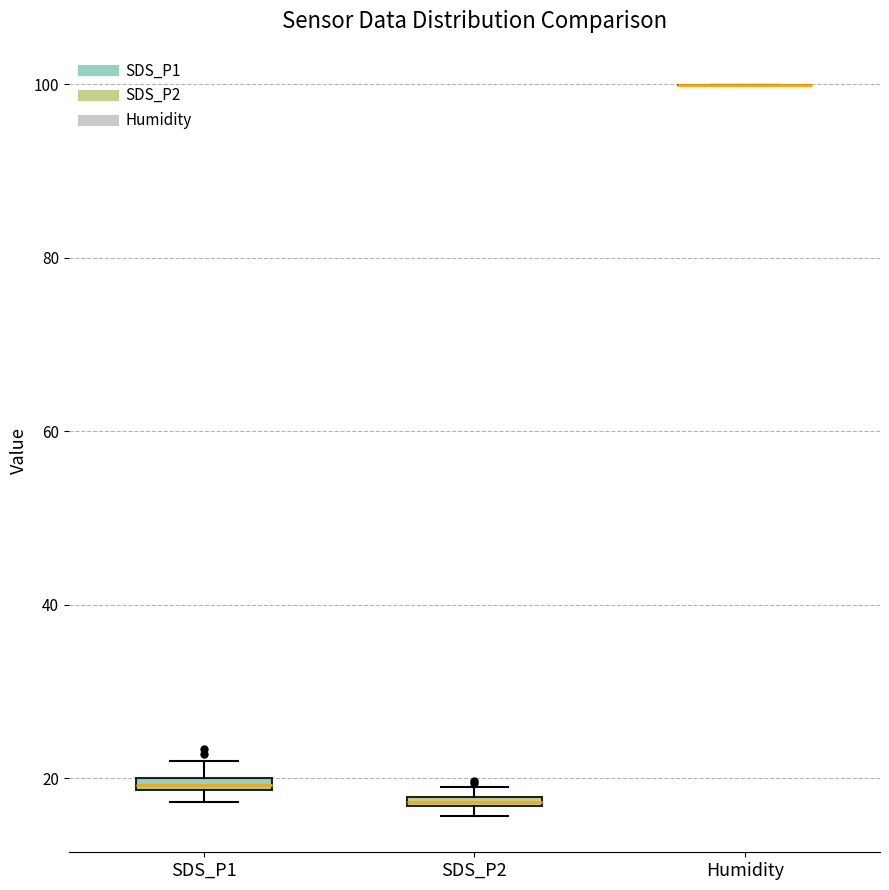

Where is the upper edge of the box for SDS_P1 on the y-axis? The values are not printed on the chart, so give them approximately, as read against the axis.

20